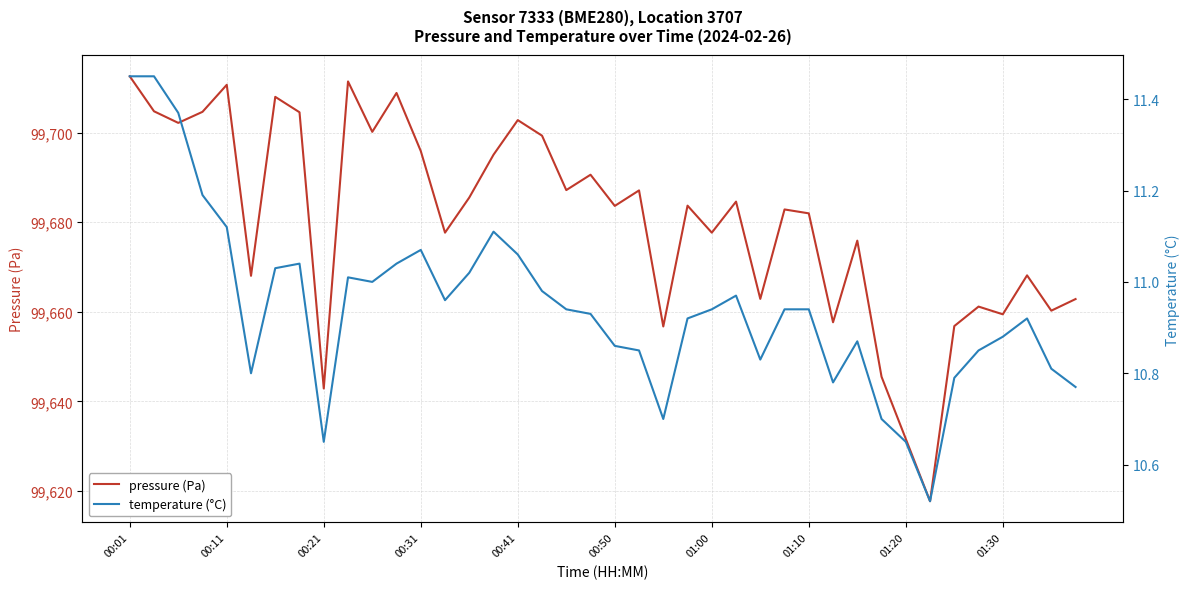

At which category is the sum across all series the highest?

00:01